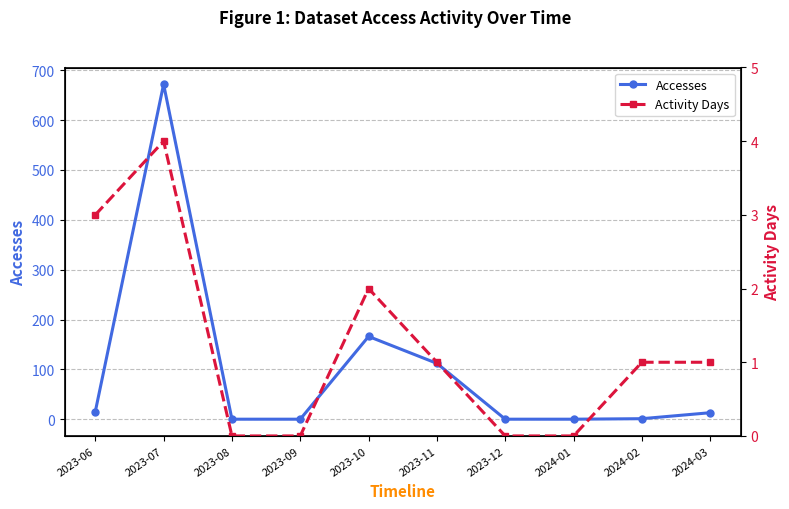

What is the sum of the Accesses values at 2023-12 and 2023-10?

166